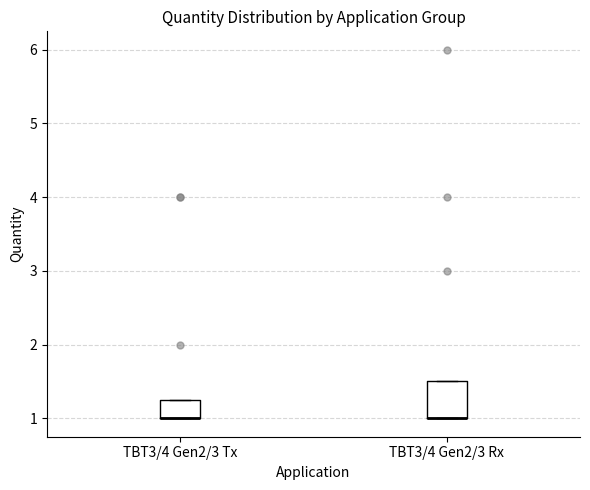

Reading left to right, read every box against the y-axis: the position of its median line, the range the box covers, and the ends of its whiskers. The values are not printed on the chart, so give them approximately, as read against the axis.

TBT3/4 Gen2/3 Tx: median 1.0 (drawn on the box's lower edge), box 1.0 to 1.3, whiskers 1.0 to 1.3
TBT3/4 Gen2/3 Rx: median 1.0 (drawn on the box's lower edge), box 1.0 to 1.5, whiskers 1.0 to 1.5